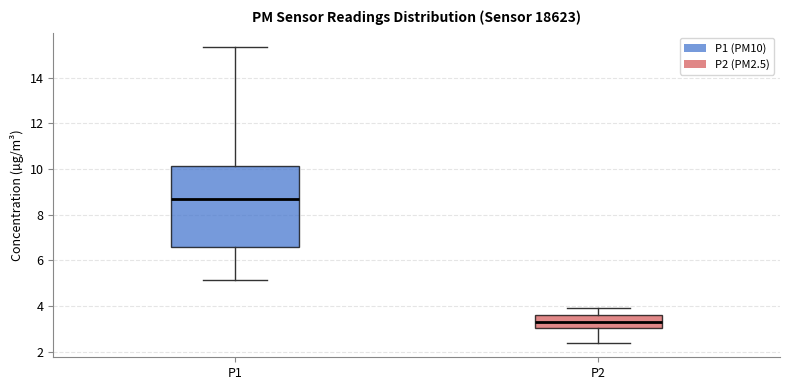

Reading left to right, read every box against the y-axis: the position of its median line, the range the box covers, and the ends of its whiskers. The values are not printed on the chart, so give them approximately, as read against the axis.

P1: median 8.6, box 6.6 to 10.2, whiskers 5.2 to 15.4
P2: median 3.2, box 3.0 to 3.6, whiskers 2.4 to 4.0